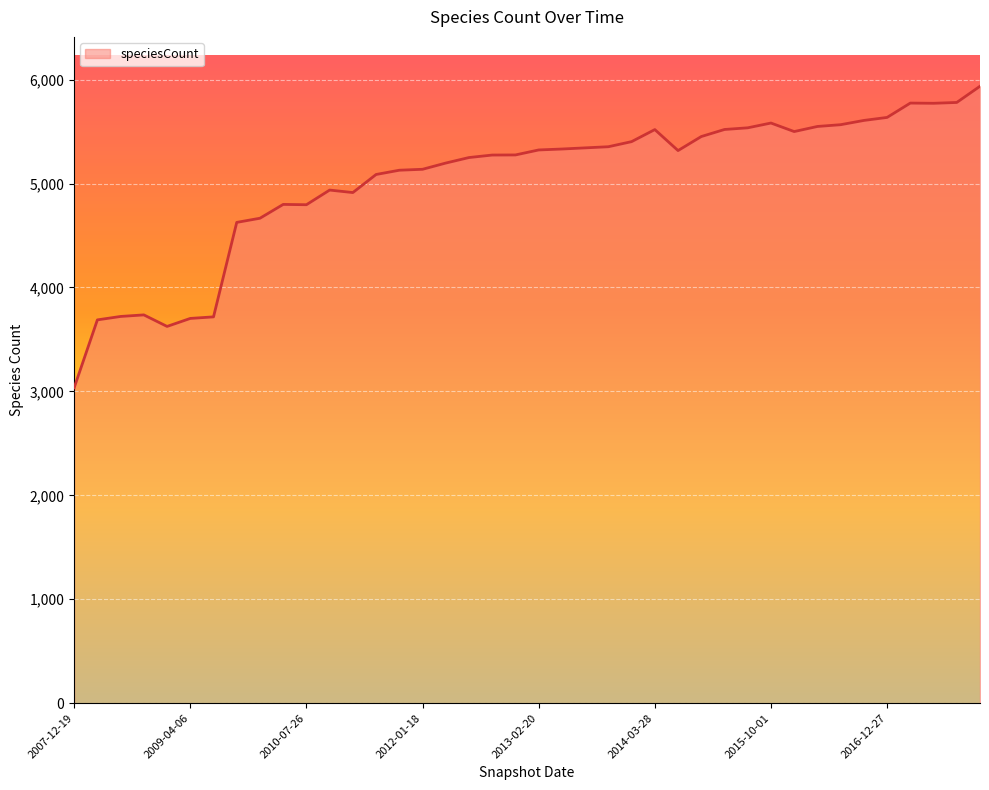

What is the difference between the maximum and minimum values?

2901